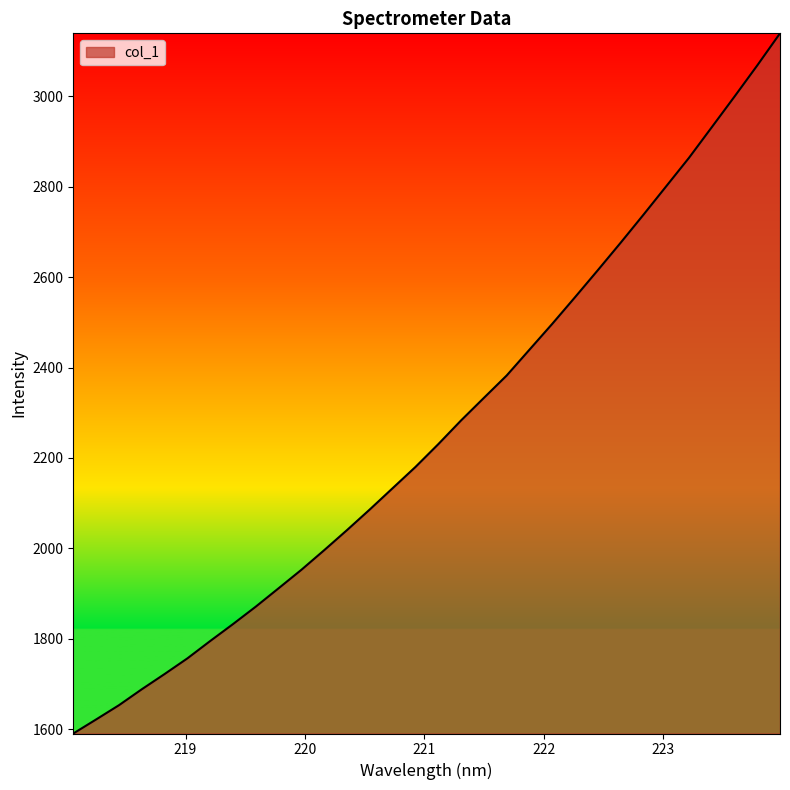

Reading left to right, transcribe all the data shown in this chart.

218.0596=1590.7	218.2508=1621.7	218.442=1653.2	218.6332=1688.4	218.8244=1722.1	219.0156=1756.8	219.2067=1795.2	219.3979=1832.6	219.589=1871.3	219.7801=1911.9	219.9712=1952.8	220.1623=1996.2	220.3533=2040.6	220.5444=2086.3	220.7354=2133.2	220.9264=2180.1	221.1174=2230.5	221.3083=2283.0	221.4993=2332.8	221.6902=2382.3	221.8812=2439.4	222.0721=2496.5	222.263=2555.4	222.4538=2615.1	222.6447=2675.7	222.8355=2737.6	223.0264=2800.5	223.2172=2863.5	223.408=2931.1	223.5987=2999.0	223.7895=3067.9	223.9802=3139.0